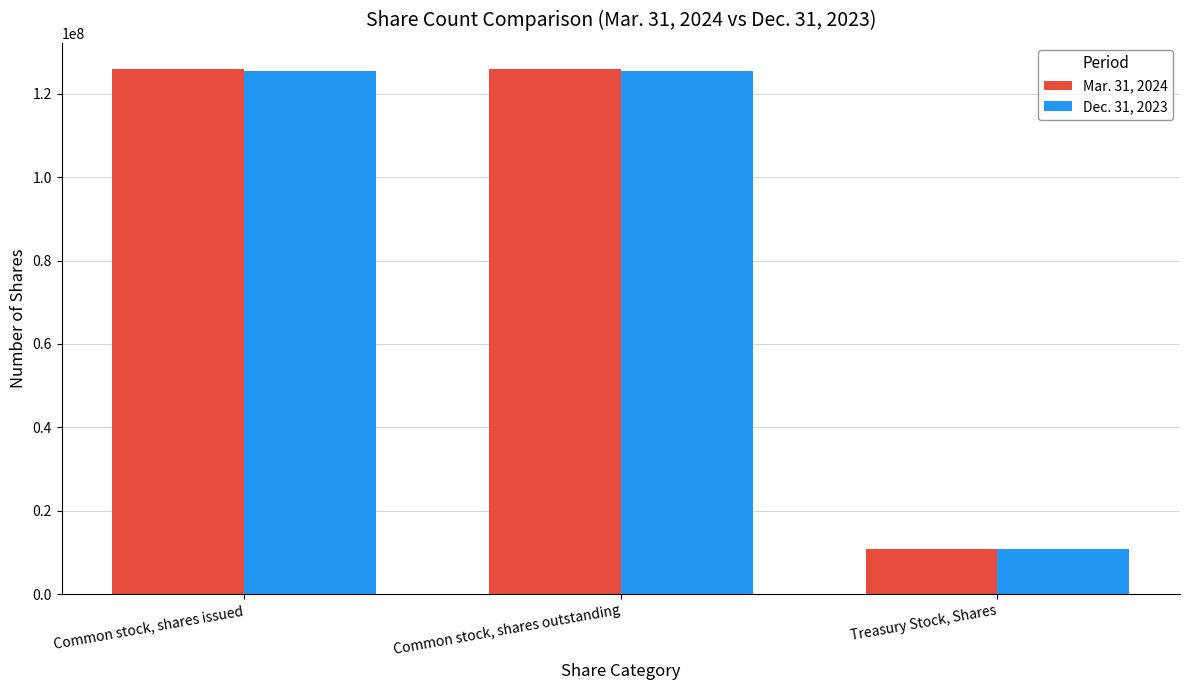

What is the total value across all series at Common stock, shares outstanding?

251397578